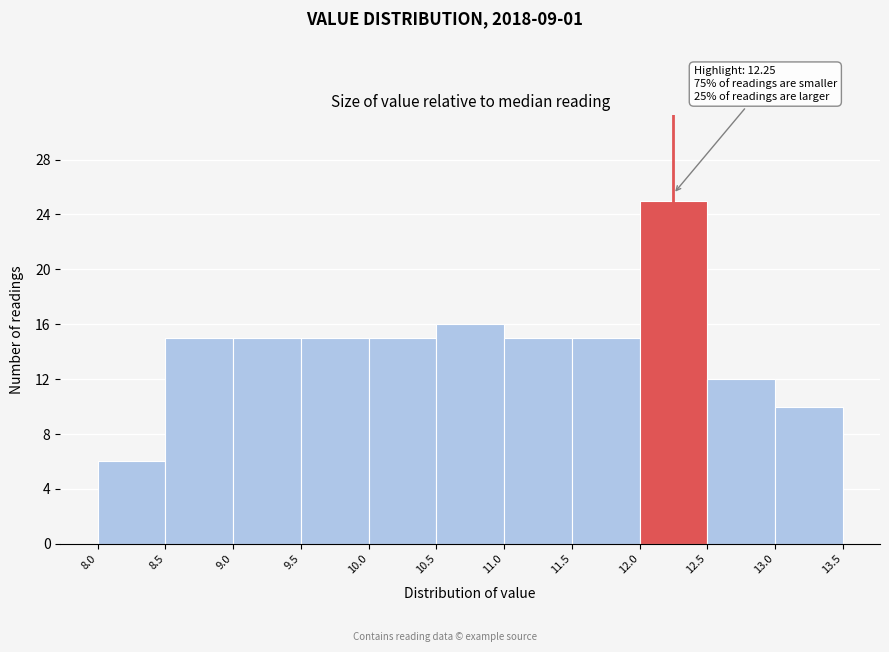

Over which range of the x-axis is the bar tallest?

12.0 to 12.5